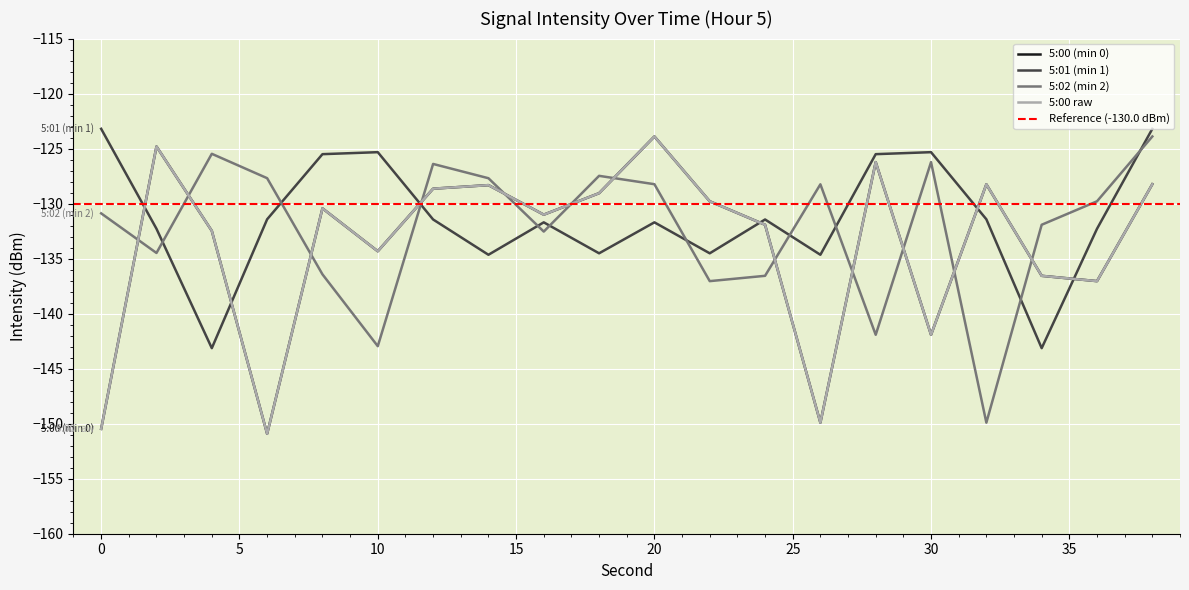

True or false: 5:00 (min 0) has more than 2 interior local peaks.

True